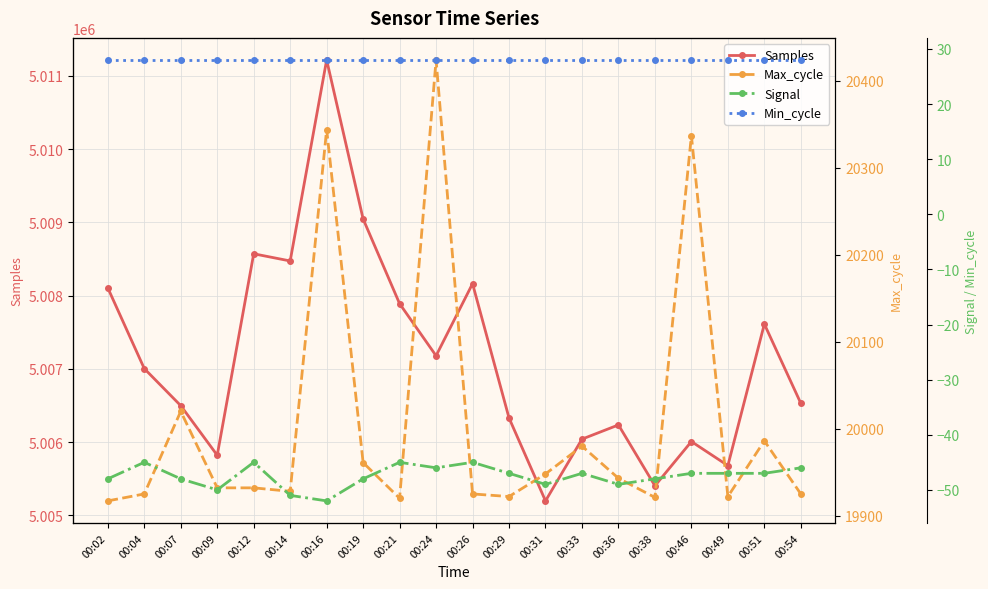

In Max_cycle, how many points are lower than both neighbors (excluding endpoints)?

5